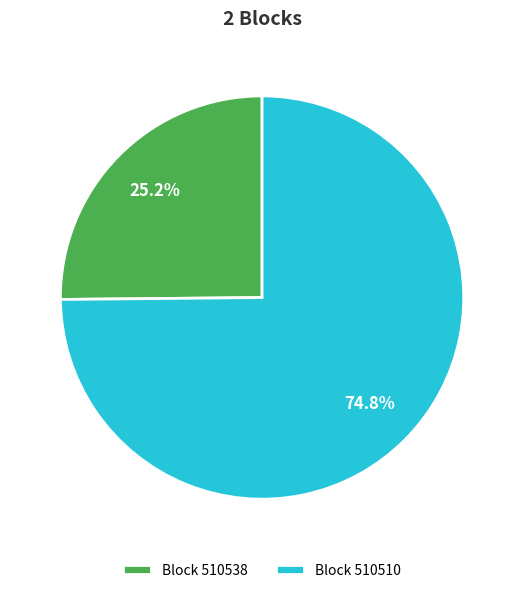

What is the ratio of the value at Block 510538 to the value at Block 510510?

0.3